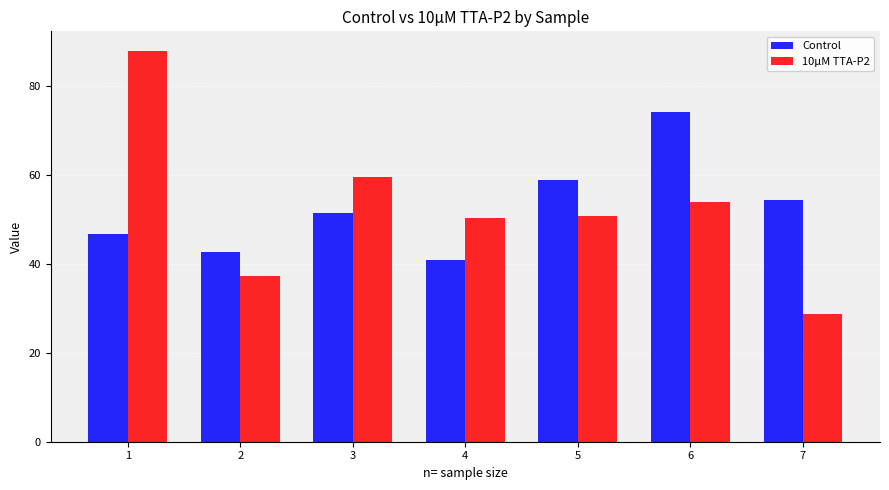

Reading left to right, extract all data points from this chart.

Control: 1=46.6	2=42.7	3=51.4	4=40.8	5=58.8	6=74.1	7=54.3
10µM TTA-P2: 1=87.8	2=37.2	3=59.4	4=50.2	5=50.7	6=53.9	7=28.8